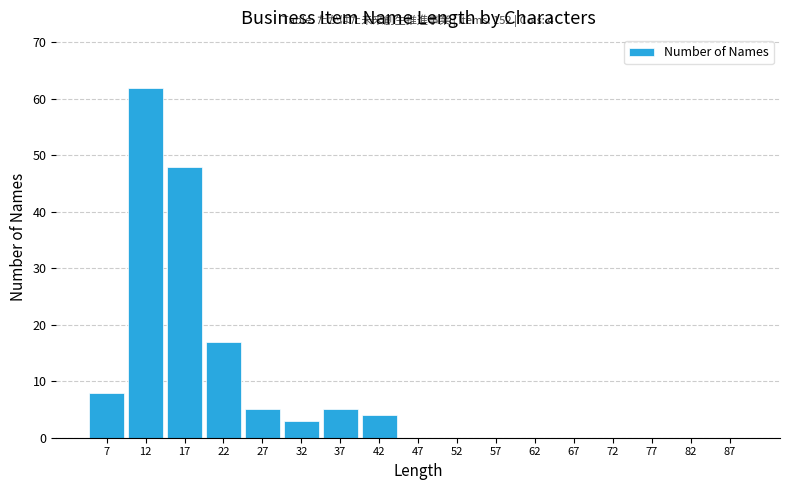

Over which range of the x-axis is the bar tallest?

10 to 15